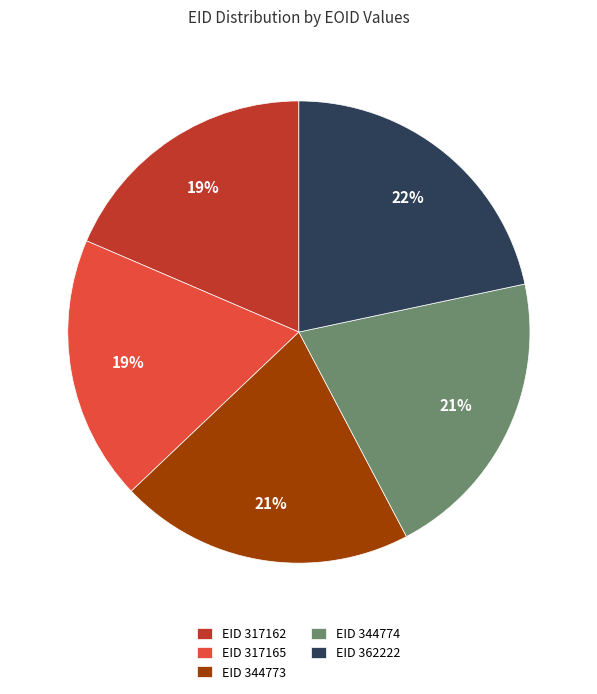

Is the sum of EID 344773 and EID 317162 greater than half?

No